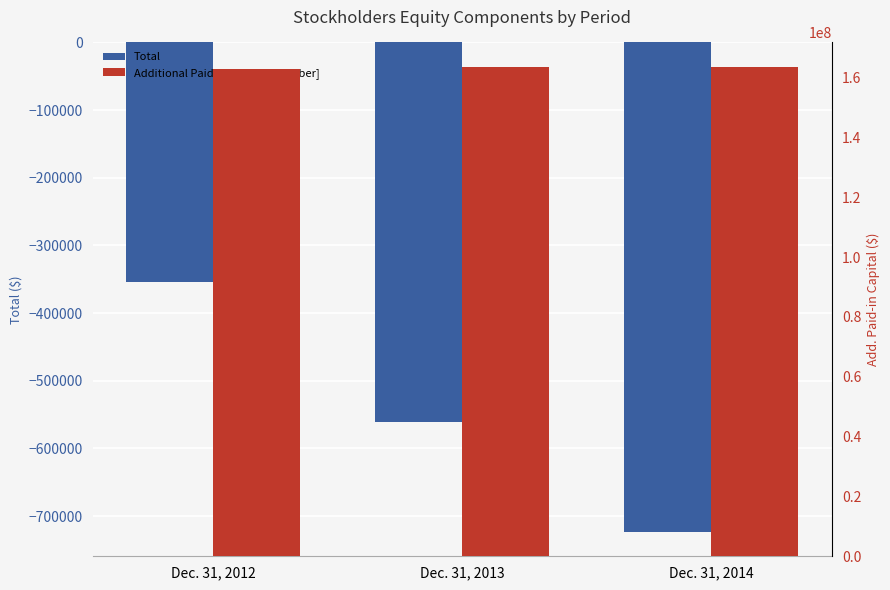

Reading right to left, extract all data points from this chart.

Total: -723241	-561572	-354639
Additional Paid-in Capital [Member]: 163608174	163533687	162819884